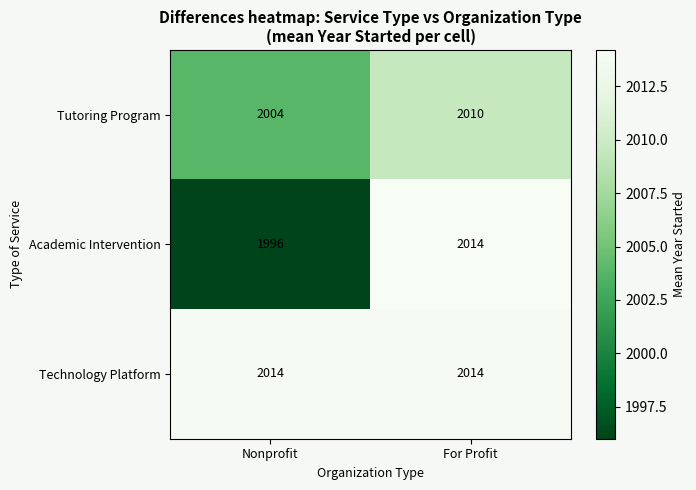

Is it true that Tutoring Program equals 2004 at Nonprofit?

True